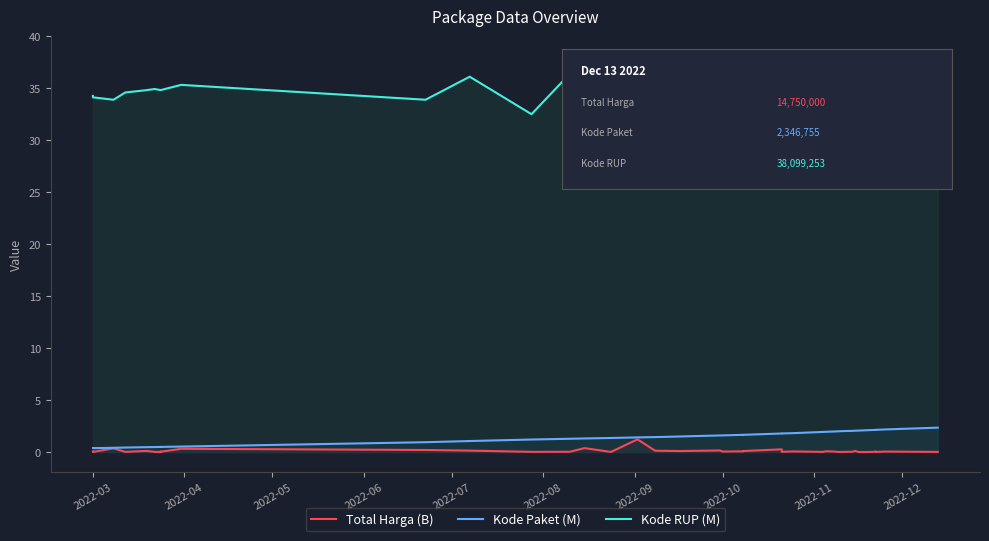

Reading left to right, what are all the values shown in this chart?

Total Harga (B): 0.1	0.0	0.4	0.0	0.1	0.0	0.0	0.0	0.0	0.0	0.3	0.2	0.1	0.0	0.0	0.4	0.0	1.2	0.1	0.1	0.2	0.0	0.1	0.1	0.3	0.0	0.1	0.0	0.1	0.0	0.0	0.0	0.0	0.1	0.0	0.0	0.1	0.0	0.0	0.0
Kode Paket (M): 0.4	0.4	0.4	0.4	0.5	0.5	0.5	0.5	0.5	0.5	0.5	0.9	1.1	1.2	1.3	1.3	1.4	1.4	1.4	1.5	1.6	1.6	1.7	1.7	1.8	1.8	1.8	1.9	1.9	2.0	2.0	2.0	2.0	2.1	2.1	2.1	2.1	2.1	2.2	2.3
Kode RUP (M): 34.2	34.1	33.9	34.6	34.8	34.9	34.9	34.8	34.8	34.8	35.3	33.9	36.1	32.5	36.4	36.4	33.2	36.4	36.4	36.0	36.7	36.8	36.8	36.8	37.0	37.0	37.1	37.3	36.6	32.2	37.3	37.2	37.1	37.4	37.4	37.4	37.1	37.8	37.6	38.1